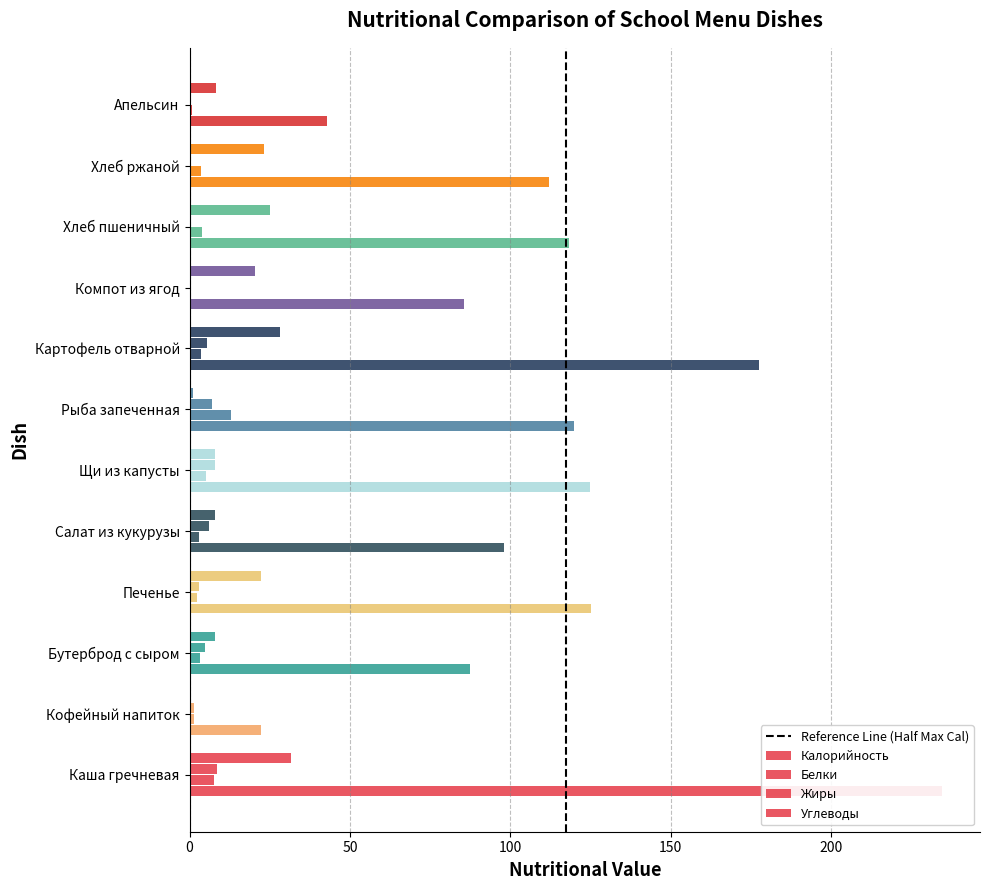

Which series has the largest range (max minus min)?

Калорийность